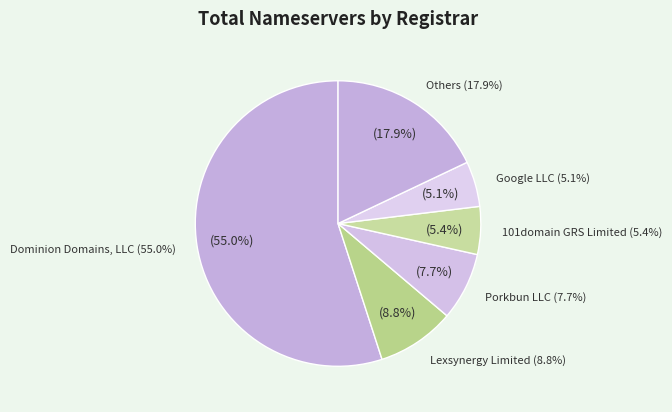

Is 1API GmbH the majority of the pie?

No